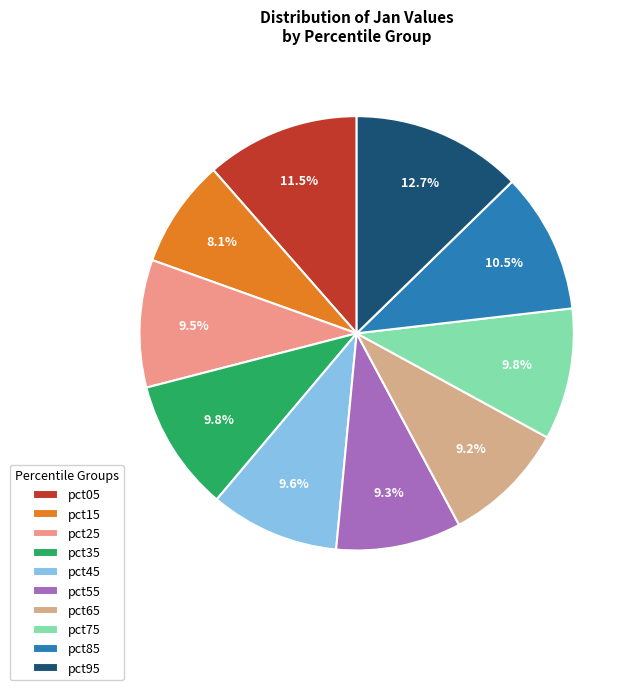

What percentage is the pct55 slice, to the nearest percent?

9%